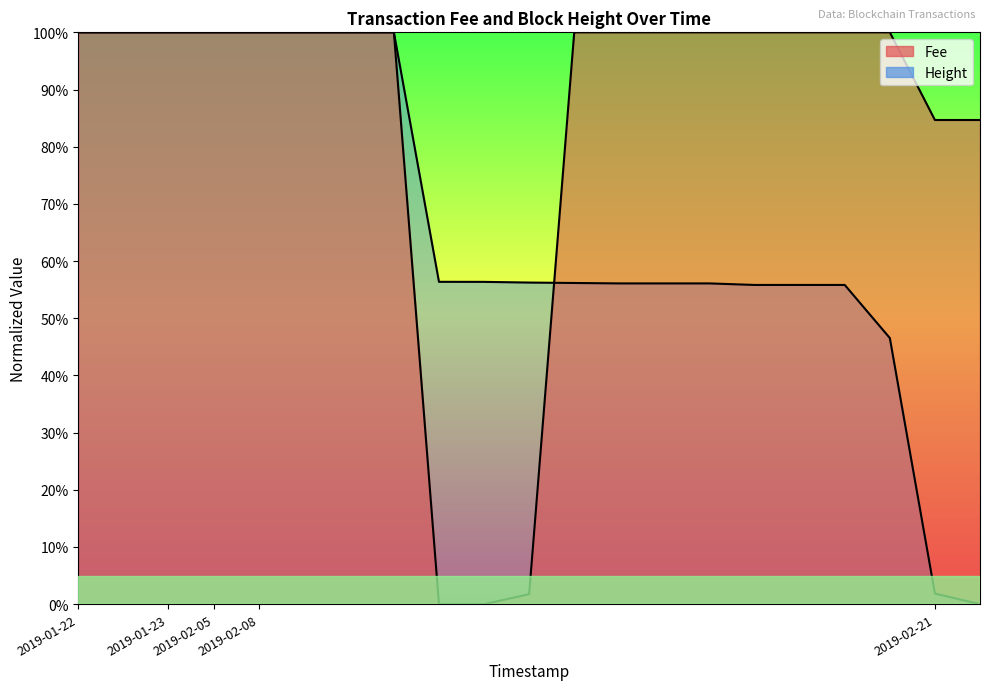

What are all the series names shown in the legend?

Fee, Height